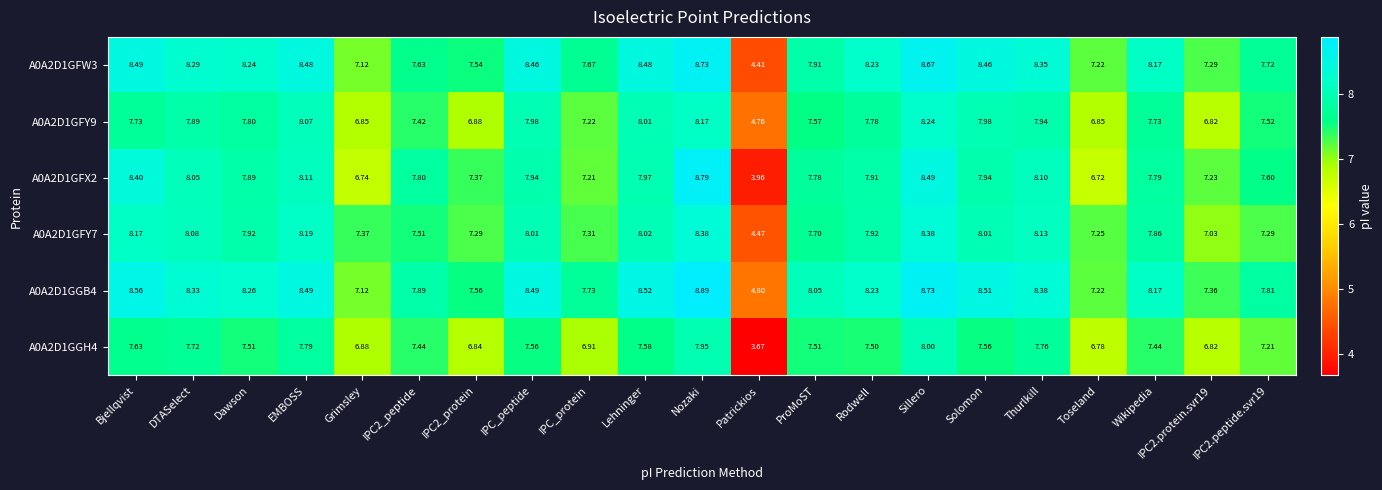

At Thurlkill, list the series in order from smallest to largest.

A0A2D1GGH4, A0A2D1GFY9, A0A2D1GFX2, A0A2D1GFY7, A0A2D1GFW3, A0A2D1GGB4